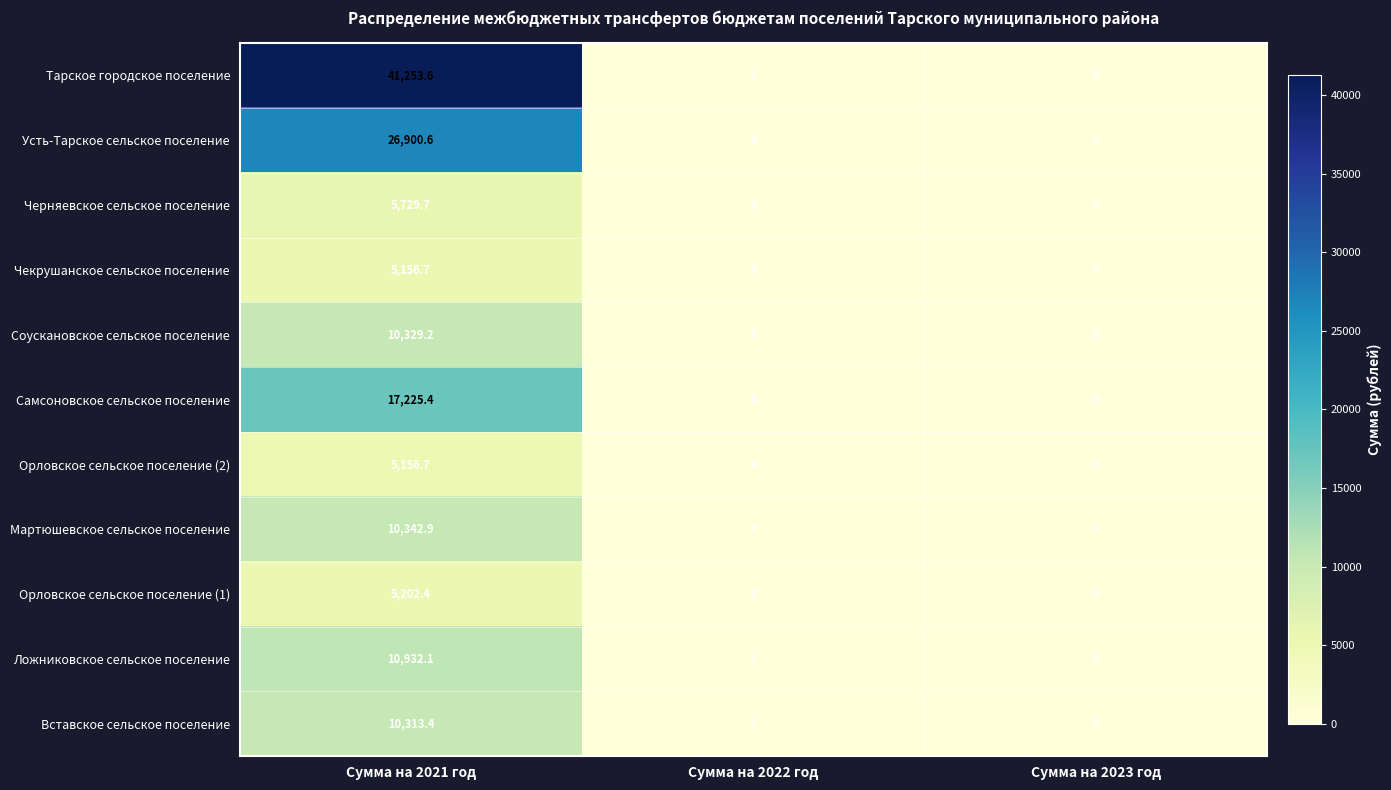

At which category is the sum across all series the highest?

Сумма на 2021 год